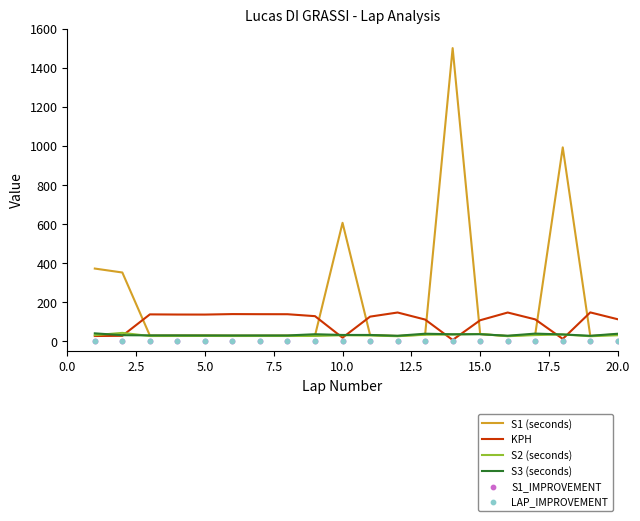

What are all the series names shown in the legend?

S1 (seconds), KPH, S2 (seconds), S3 (seconds), S1_IMPROVEMENT, LAP_IMPROVEMENT